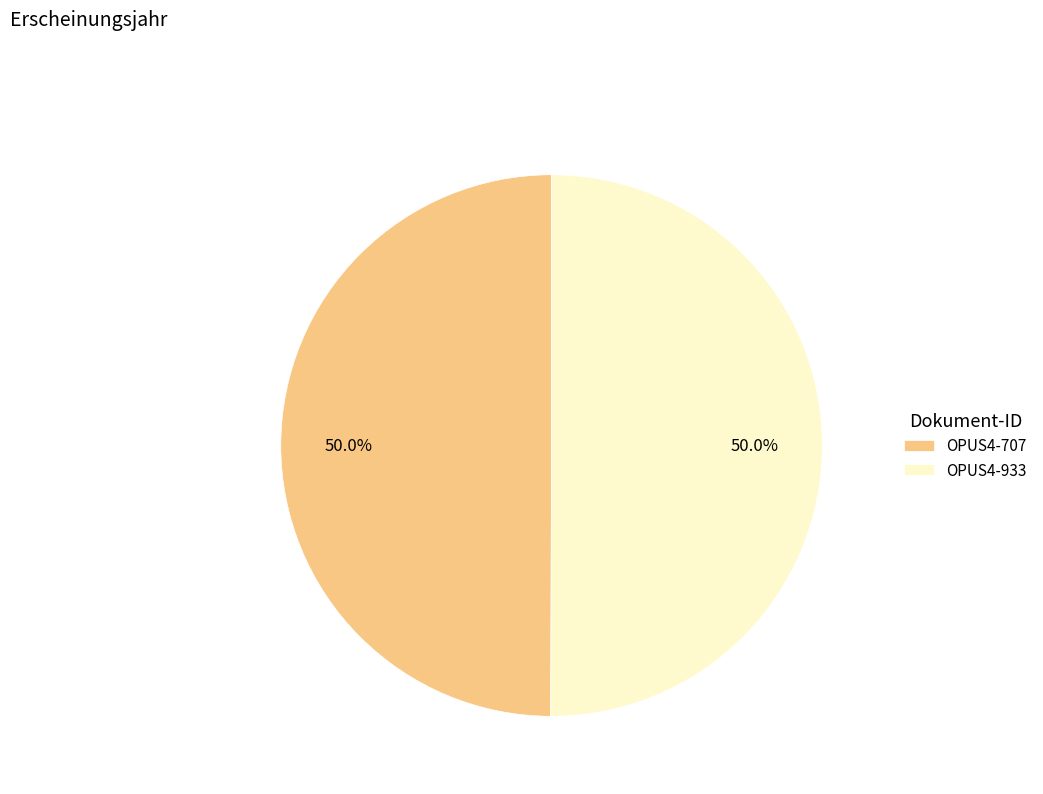

The OPUS4-933 slice represents 62% of the pie. True or false?

False